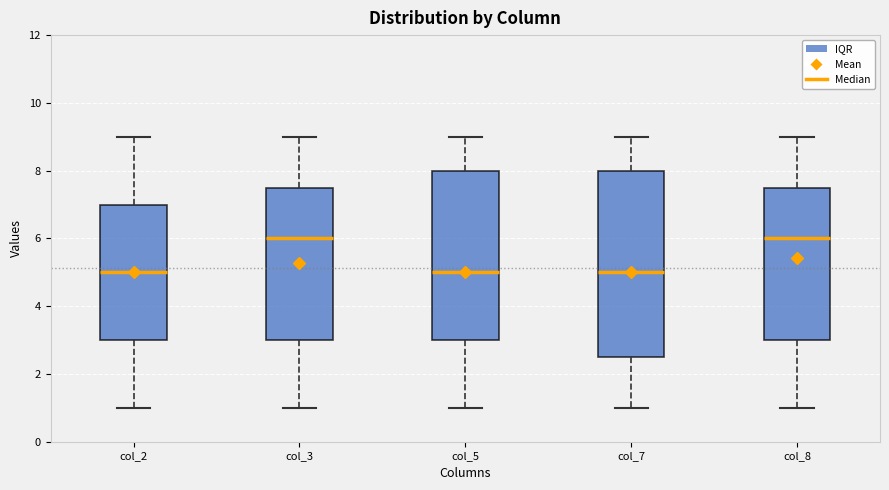

Reading left to right, transcribe this box plot: for each box, give where its median line is, the range the box spans, and where its two whiskers end, as read against the y-axis. The values are not printed on the chart, so give them approximately, as read against the axis.

col_2: median 5.0, box 3.0 to 7.0, whiskers 1.0 to 9.0
col_3: median 6.0, box 3.0 to 7.6, whiskers 1.0 to 9.0
col_5: median 5.0, box 3.0 to 8.0, whiskers 1.0 to 9.0
col_7: median 5.0, box 2.6 to 8.0, whiskers 1.0 to 9.0
col_8: median 6.0, box 3.0 to 7.6, whiskers 1.0 to 9.0